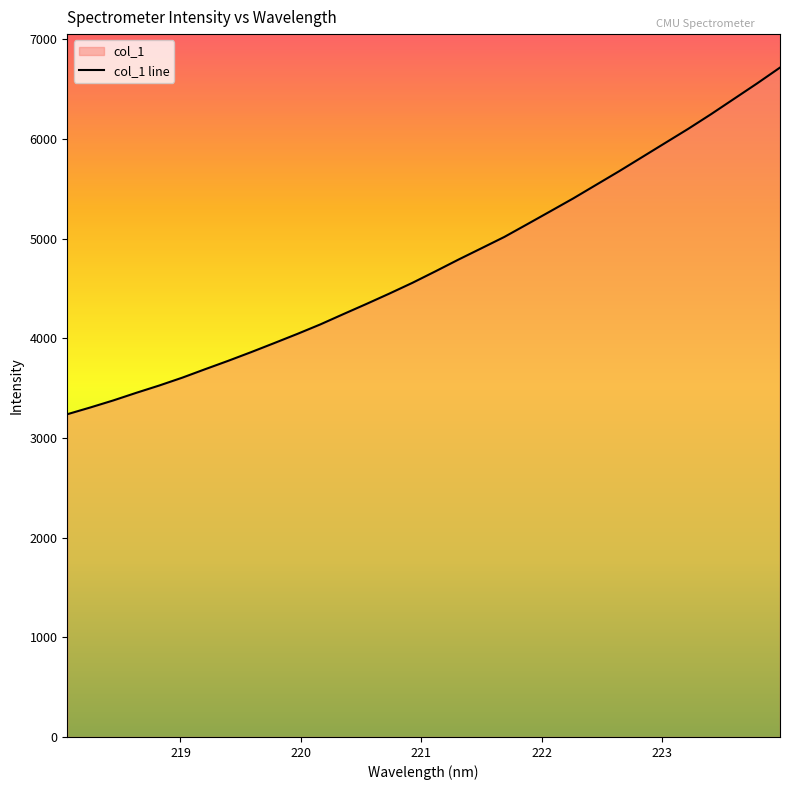

What is the difference between the second highest and minimum values?

3317.8